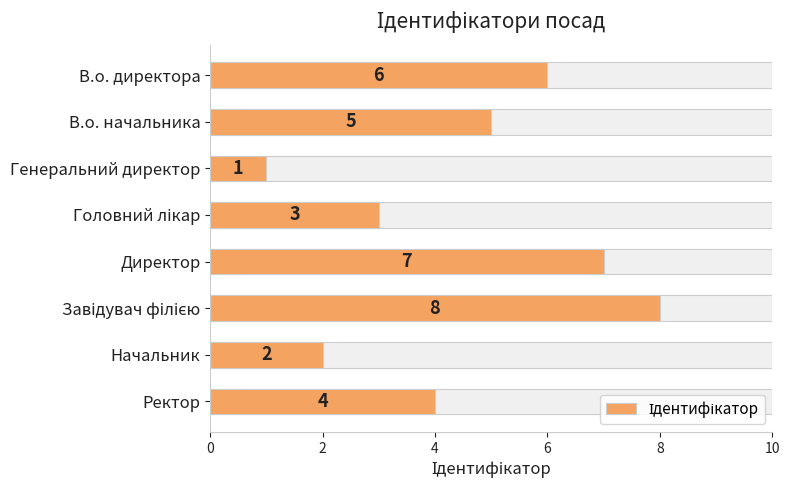

Does the chart contain stacked bars?

No